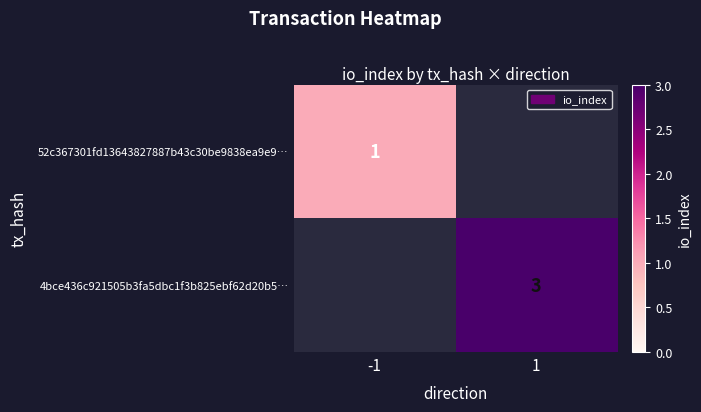

True or false: 4bce436c921505b3fa5dbc1f3b825ebf62d20b5… has a value of 1 at 1.

False